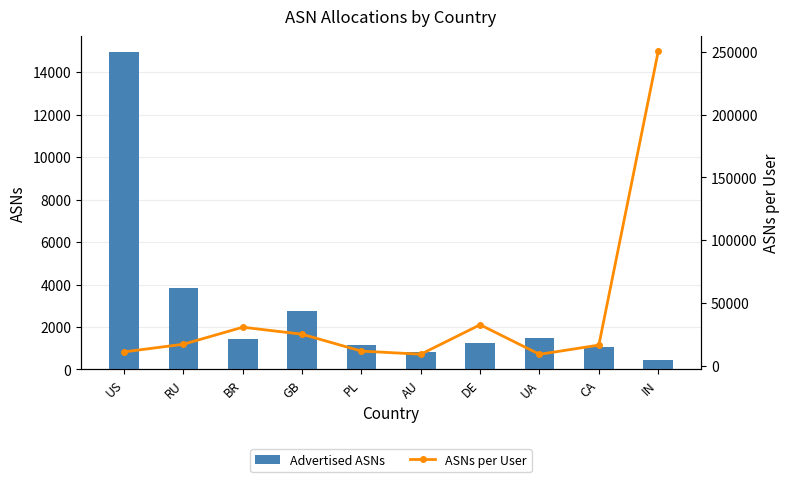

At AU, list the series in order from smallest to largest.

Advertised ASNs, ASNs per User